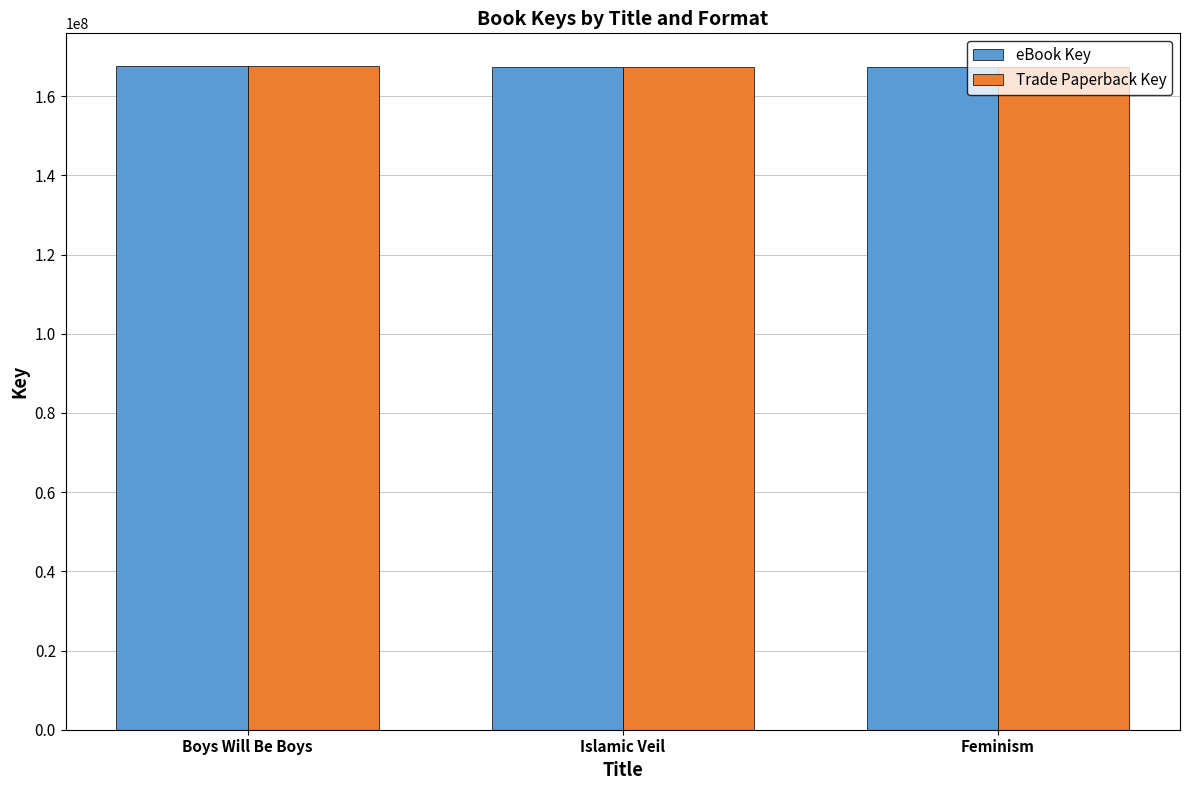

What is the value of the eBook Key bar at the 3rd from the left?

167494030